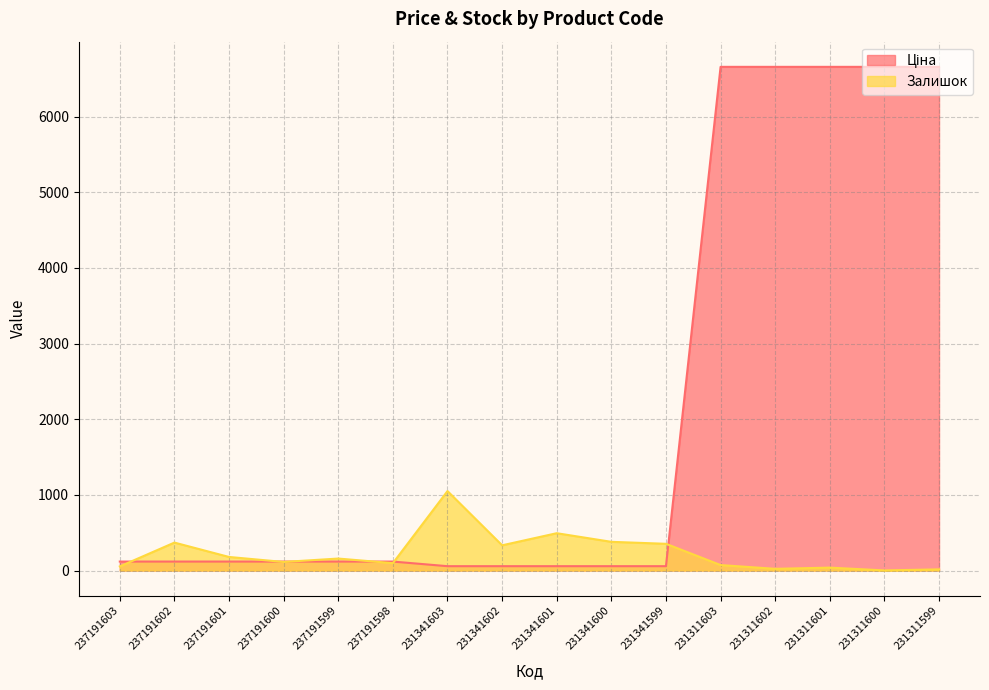

Where do Залишок and Ціна first cross each other?

237191603 and 237191602